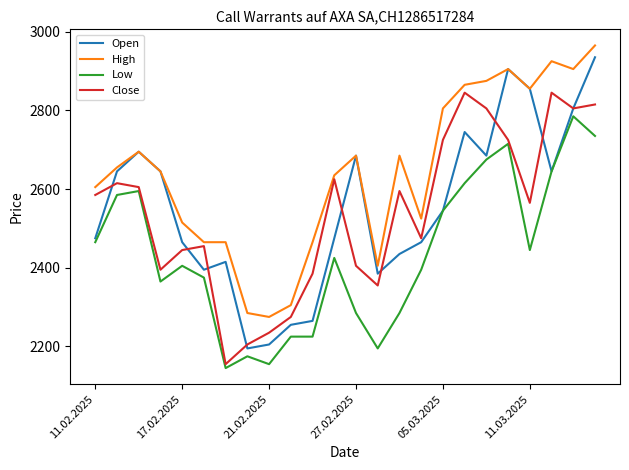

Which series has the largest range (max minus min)?

Open